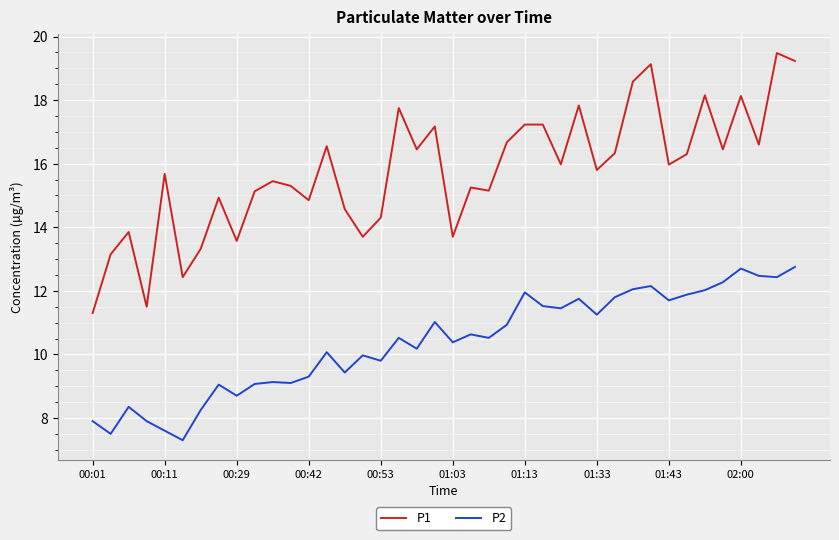

Rank the series by their average value, from lowest to highest.

P2, P1